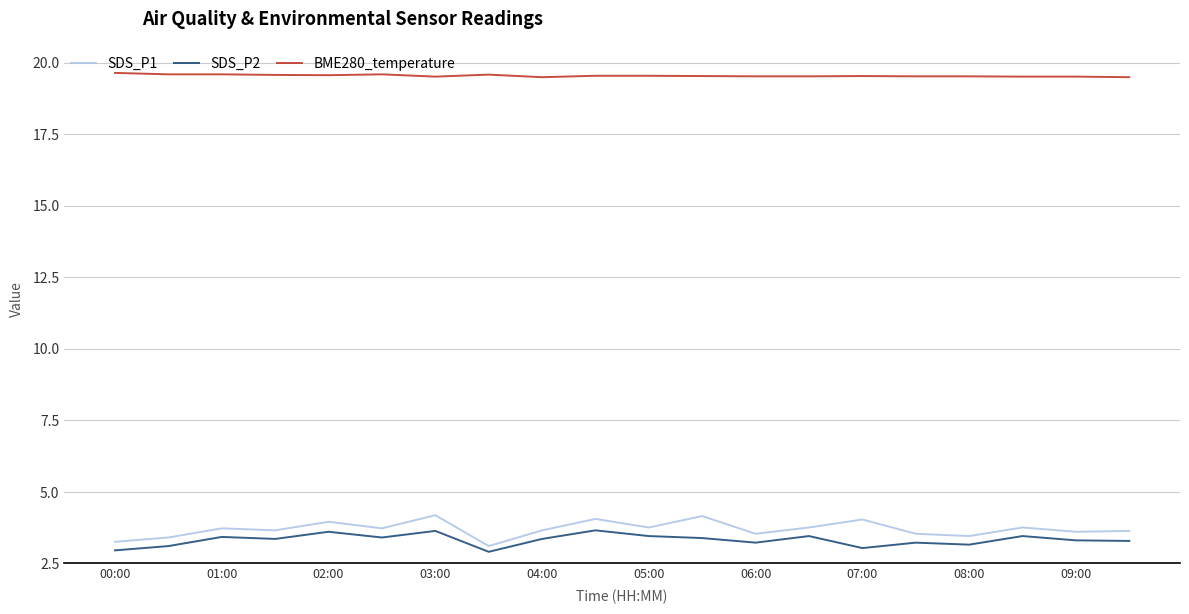

What is the maximum value shown in the chart?

19.6